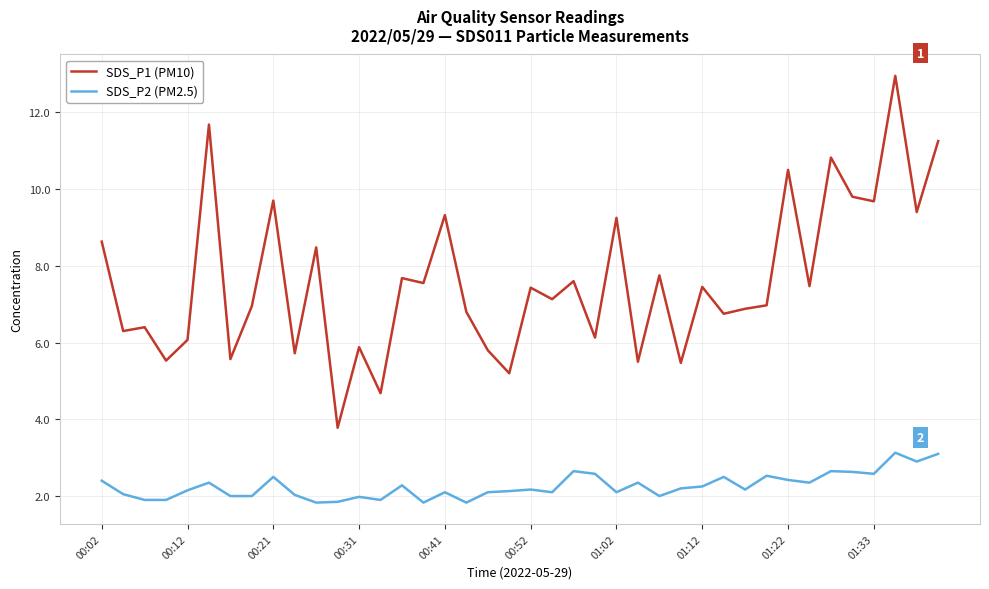

Rank the series by their average value, from lowest to highest.

SDS_P2 (PM2.5), SDS_P1 (PM10)